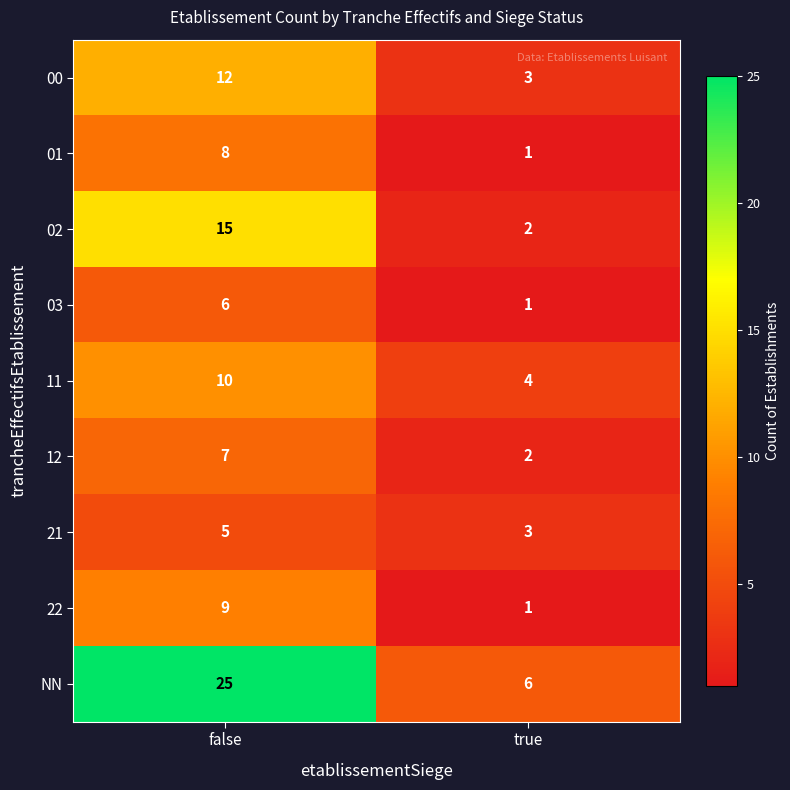

How many data points does each series have?

2